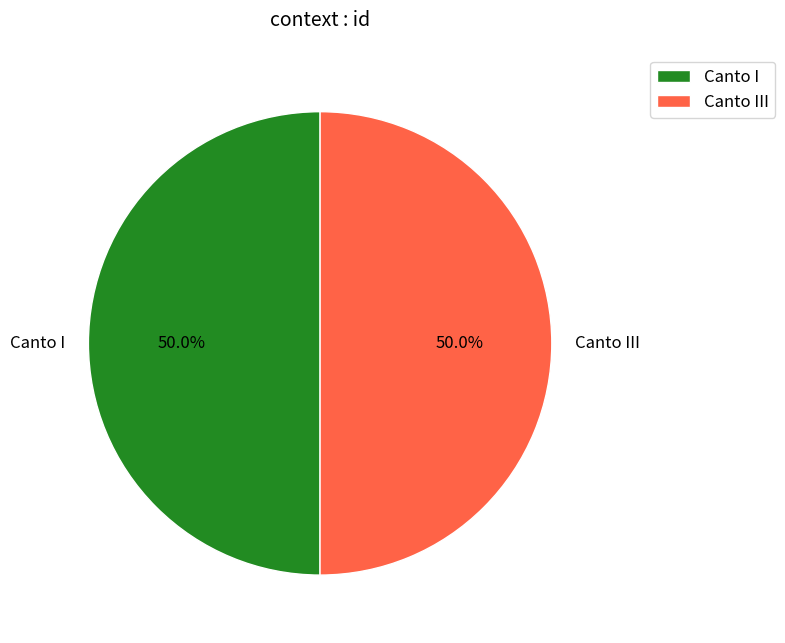

What is the ratio of the value at Canto I to the value at Canto III?

1.0